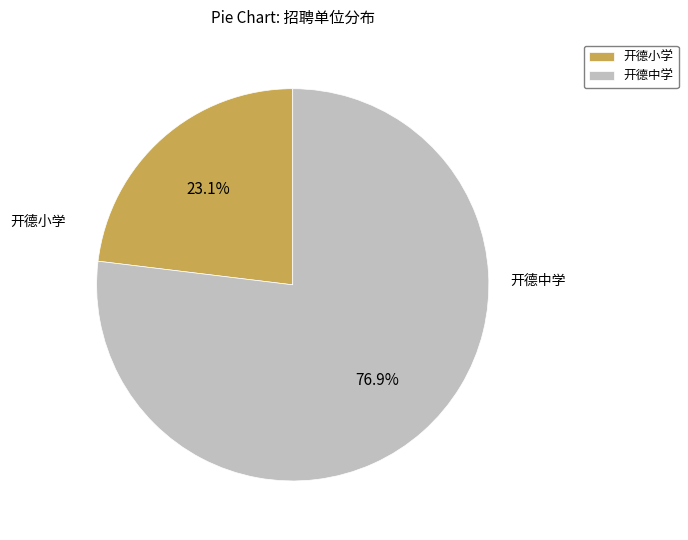

Which slice is the smallest?

开德小学